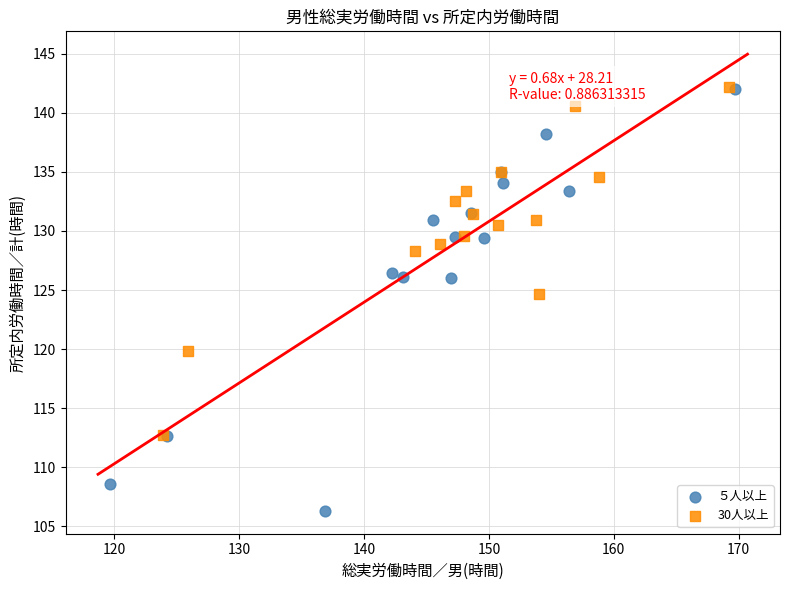

Which series has the largest Y range (max minus min)?

５人以上